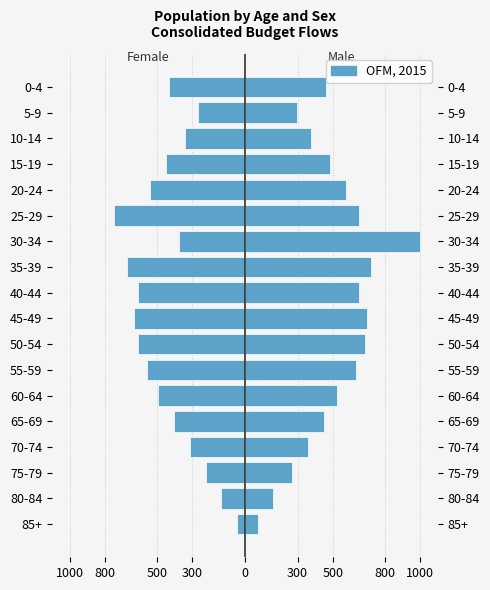

True or false: the data shows -630.6 at 45-49.

True